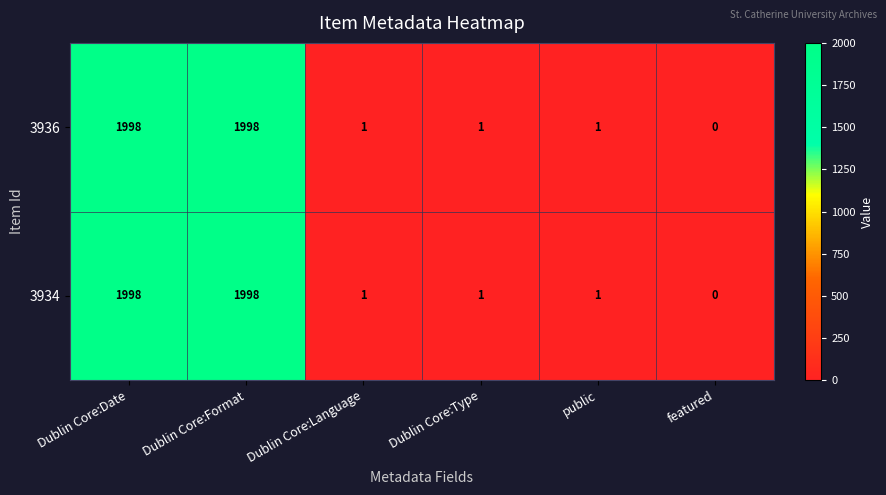

What is the total value across all series at Dublin Core:Language?

2